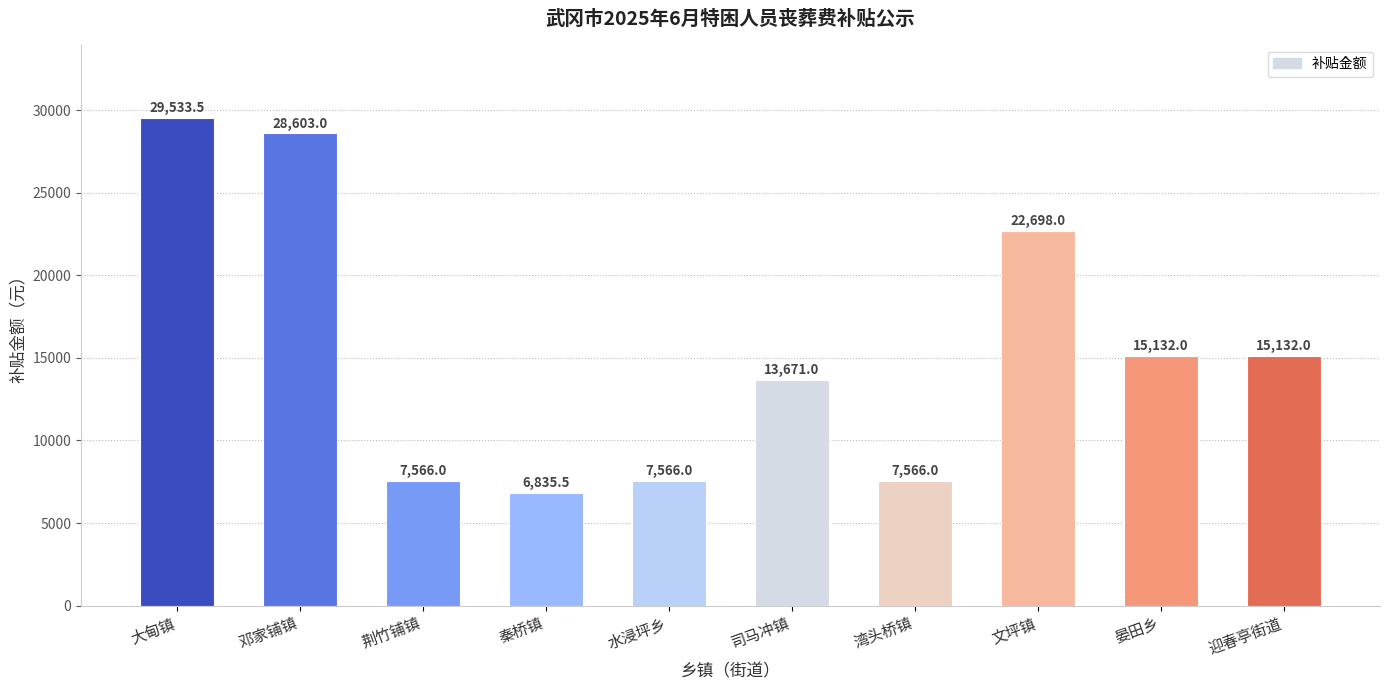

What is the sum of all values?

154303.0